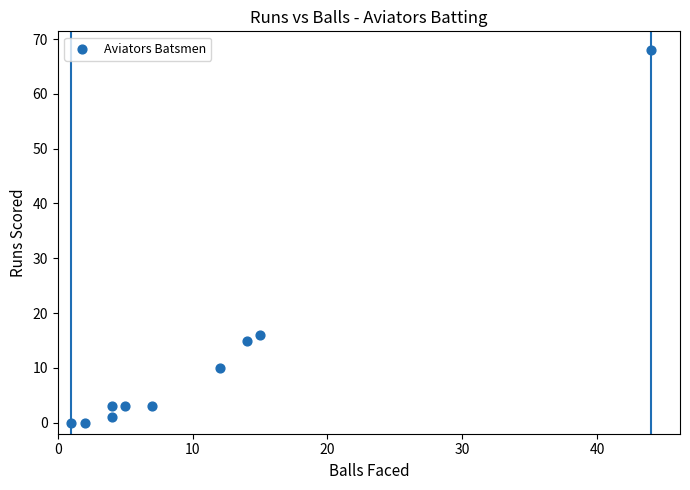

What Y value in the scatter plot is closest to 34?

16